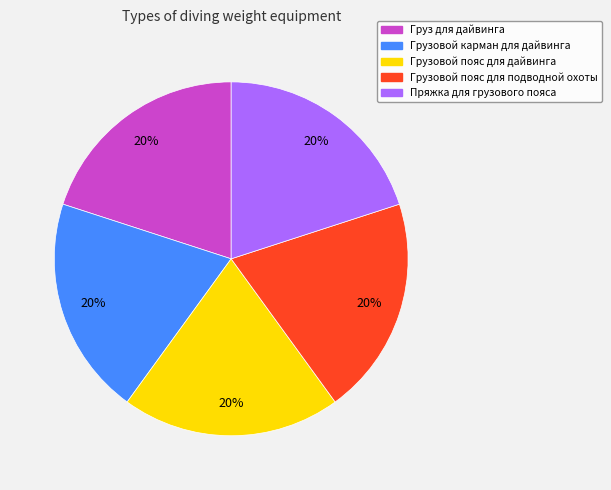

True or false: Грузовой карман для дайвинга accounts for 15% of the total.

False